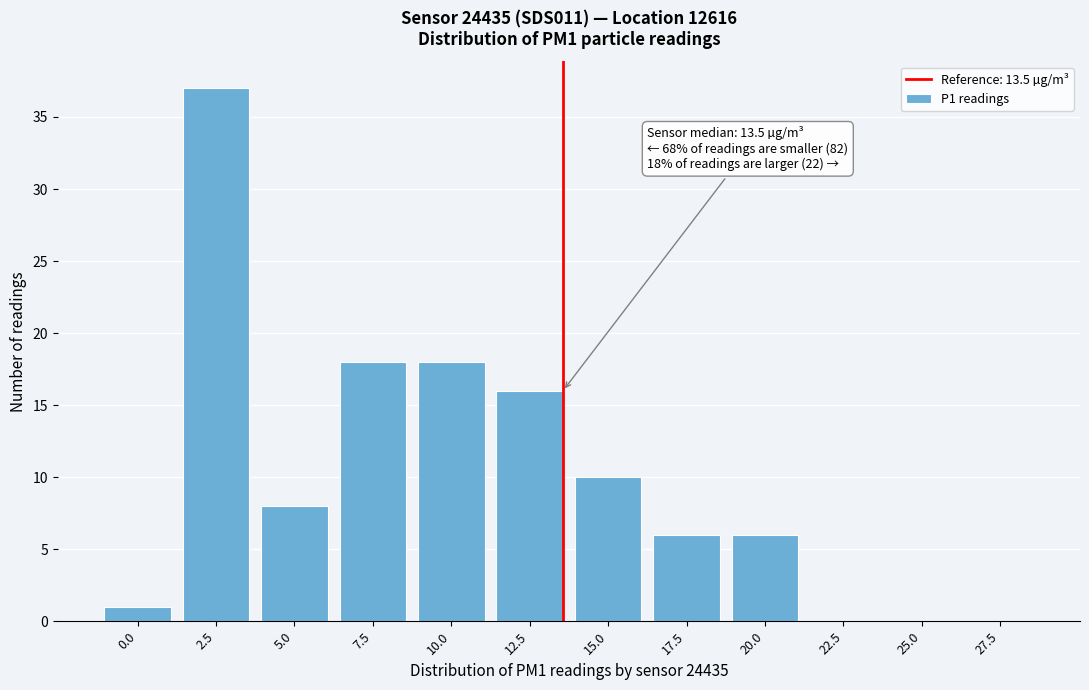

Reading left to right, what are all the values shown in this chart?

0.0=1	2.5=37	5.0=8	7.5=18	10.0=18	12.5=16	15.0=10	17.5=6	20.0=6	22.5=0	25.0=0	27.5=0